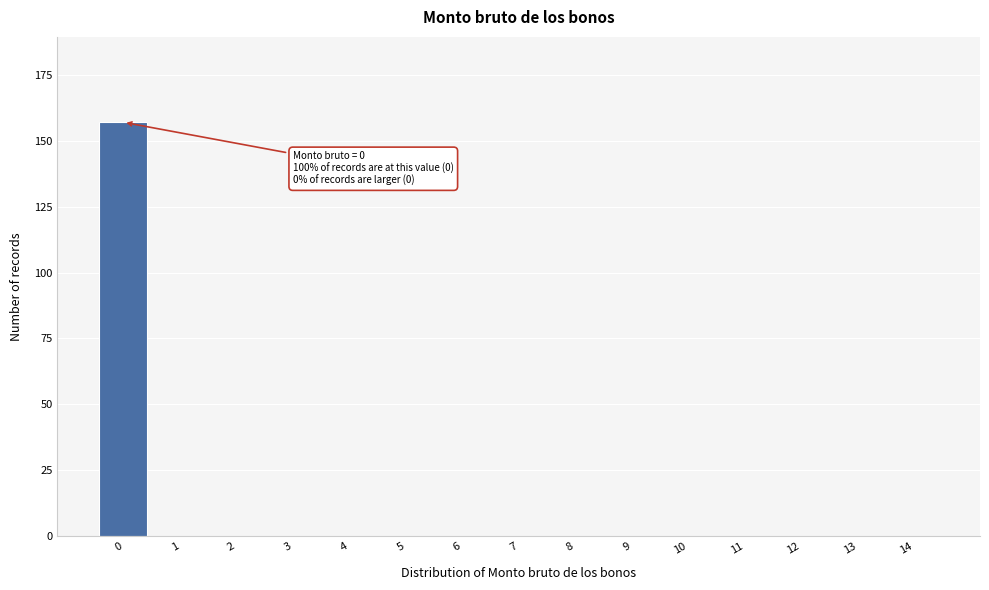

Reading right to left, what are all the values shown in this chart?

14=0	13=0	12=0	11=0	10=0	9=0	8=0	7=0	6=0	5=0	4=0	3=0	2=0	1=0	0=157